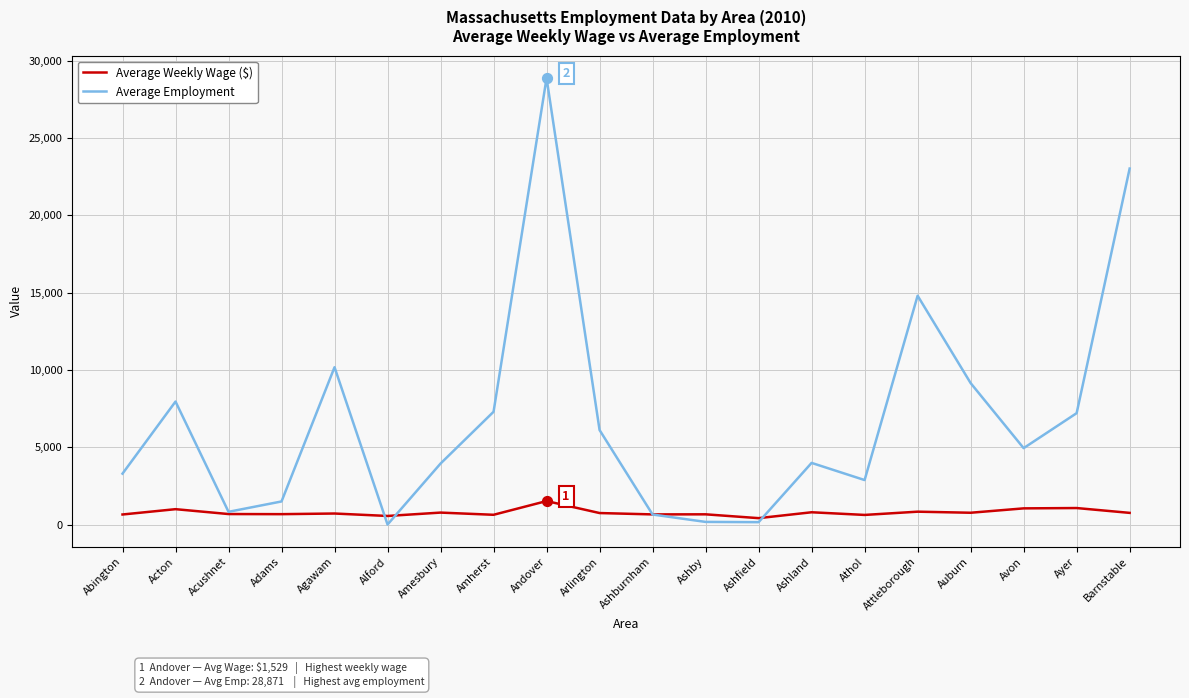

Which series has the largest total across all categories?

Average Employment